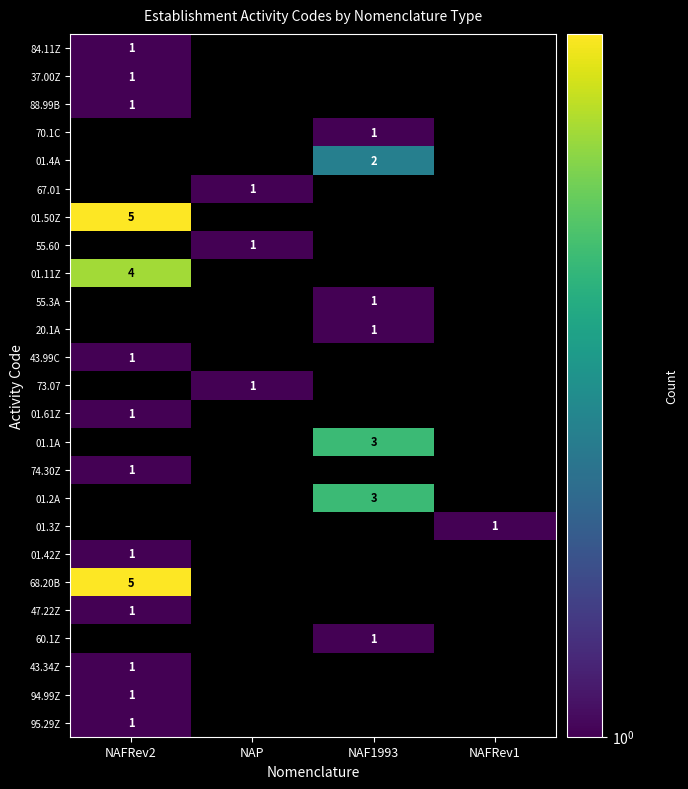

True or false: 55.3A has a value of 1 at NAF1993.

True